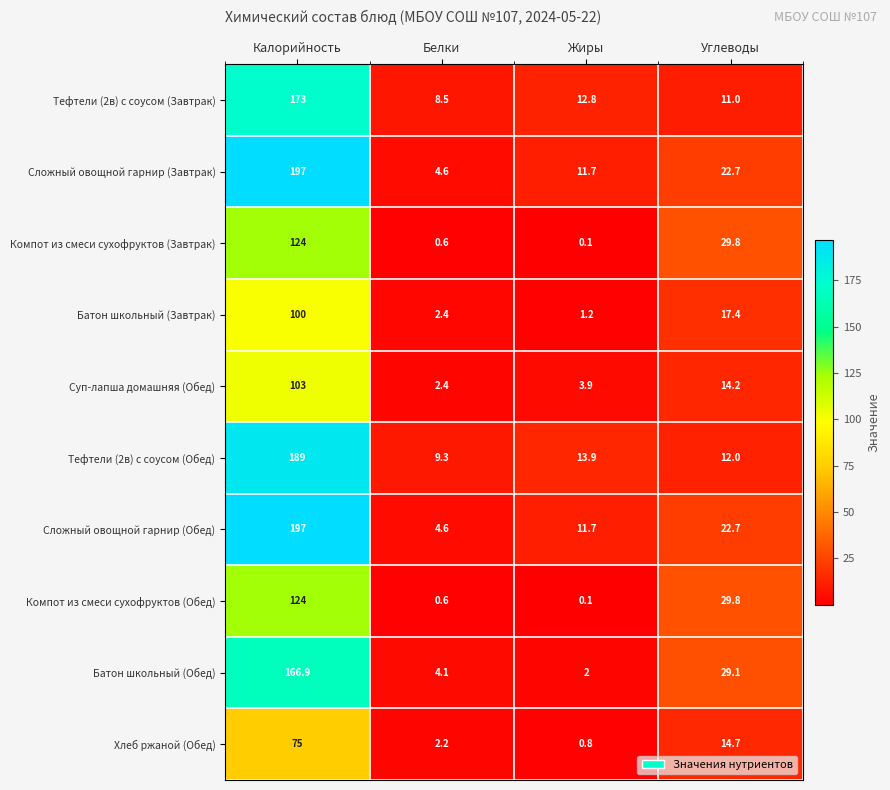

What is the total value across all series at Калорийность?

1448.9